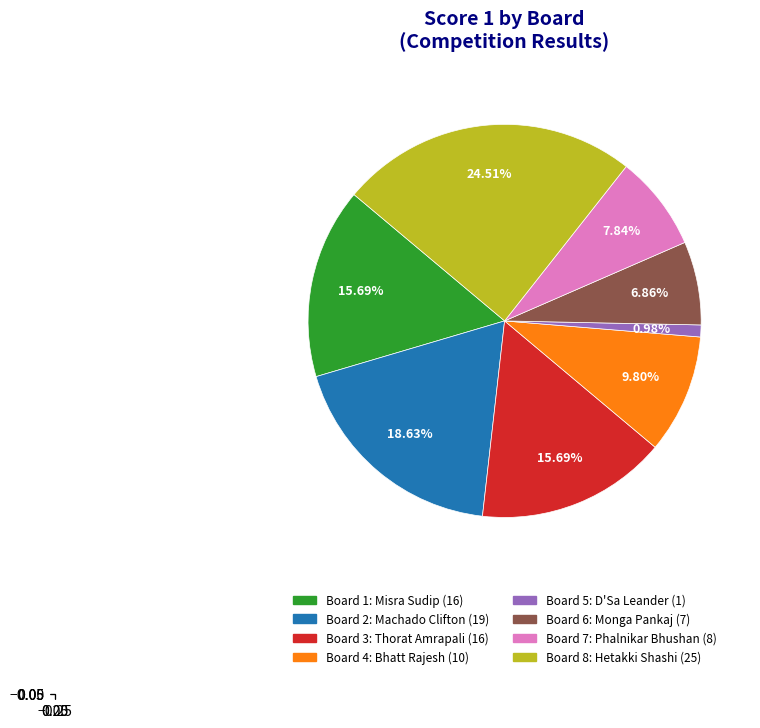

Does any single category account for the majority?

No